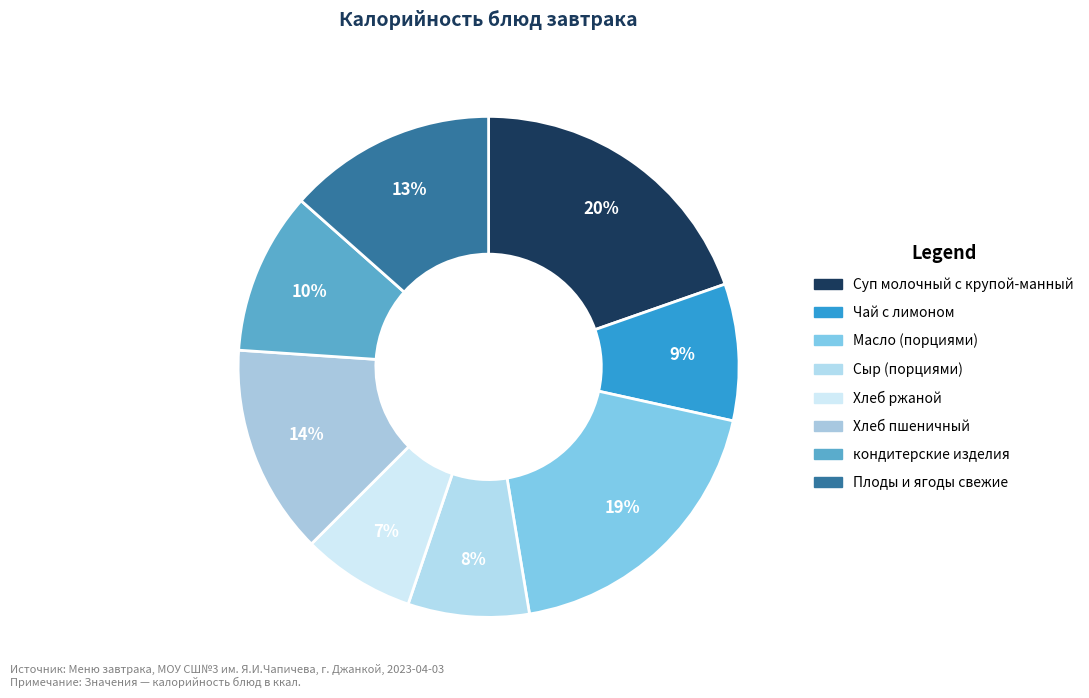

Is Чай с лимоном the majority of the pie?

No